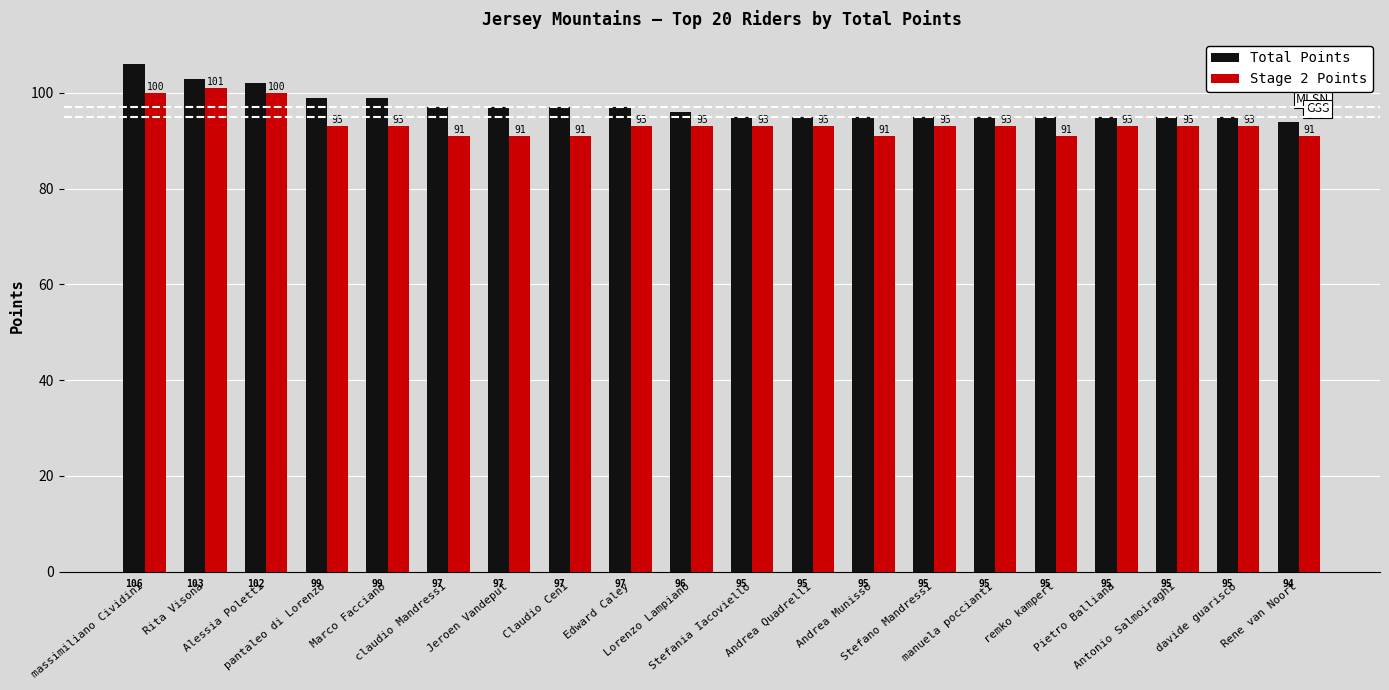

What are all the series names shown in the legend?

Total Points, Stage 2 Points